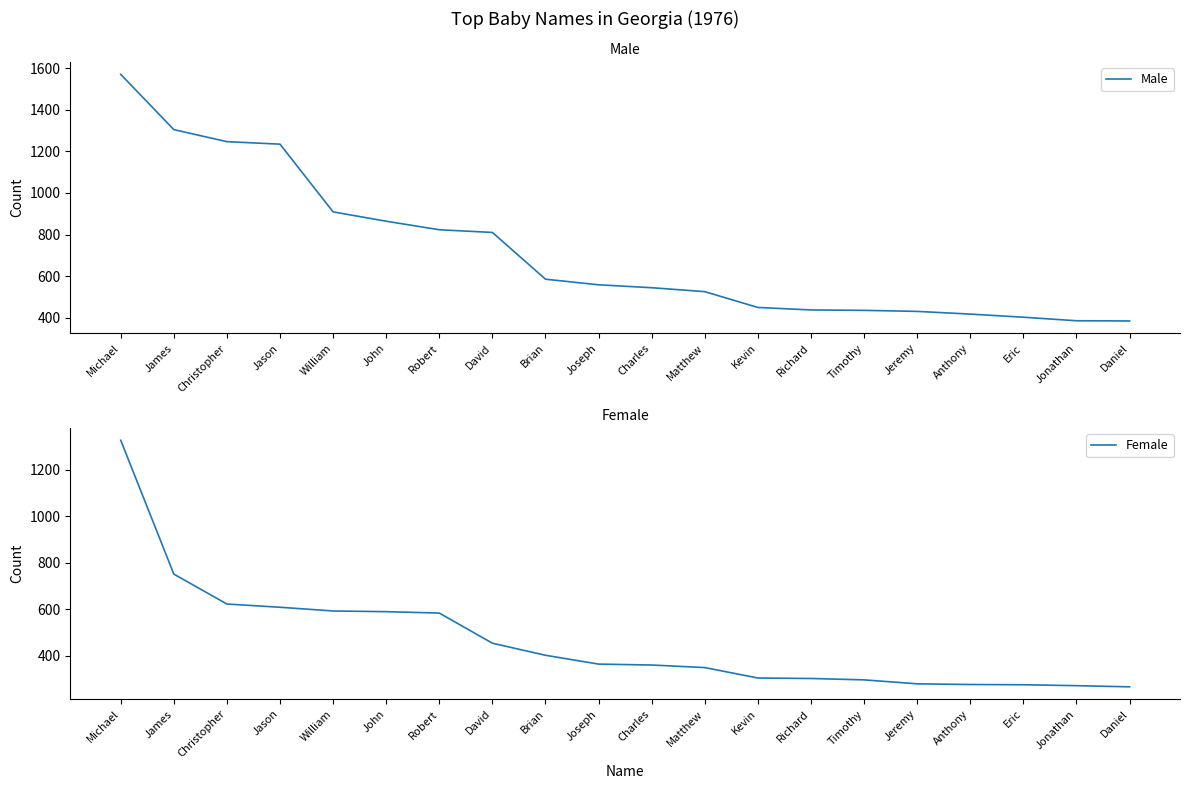

What is the difference between the highest and lowest values at Anthony?

142